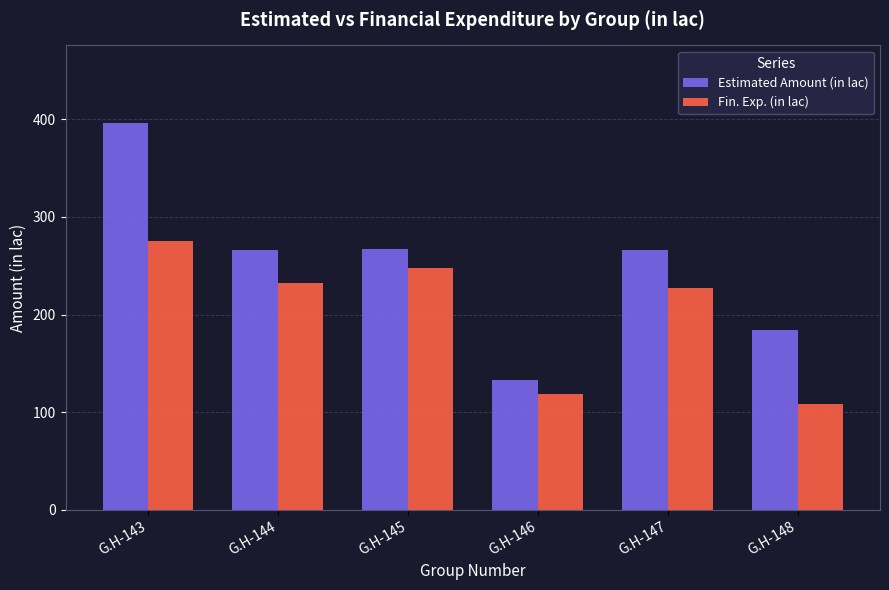

What is the sum of all Estimated Amount (in lac) values?

1511.7